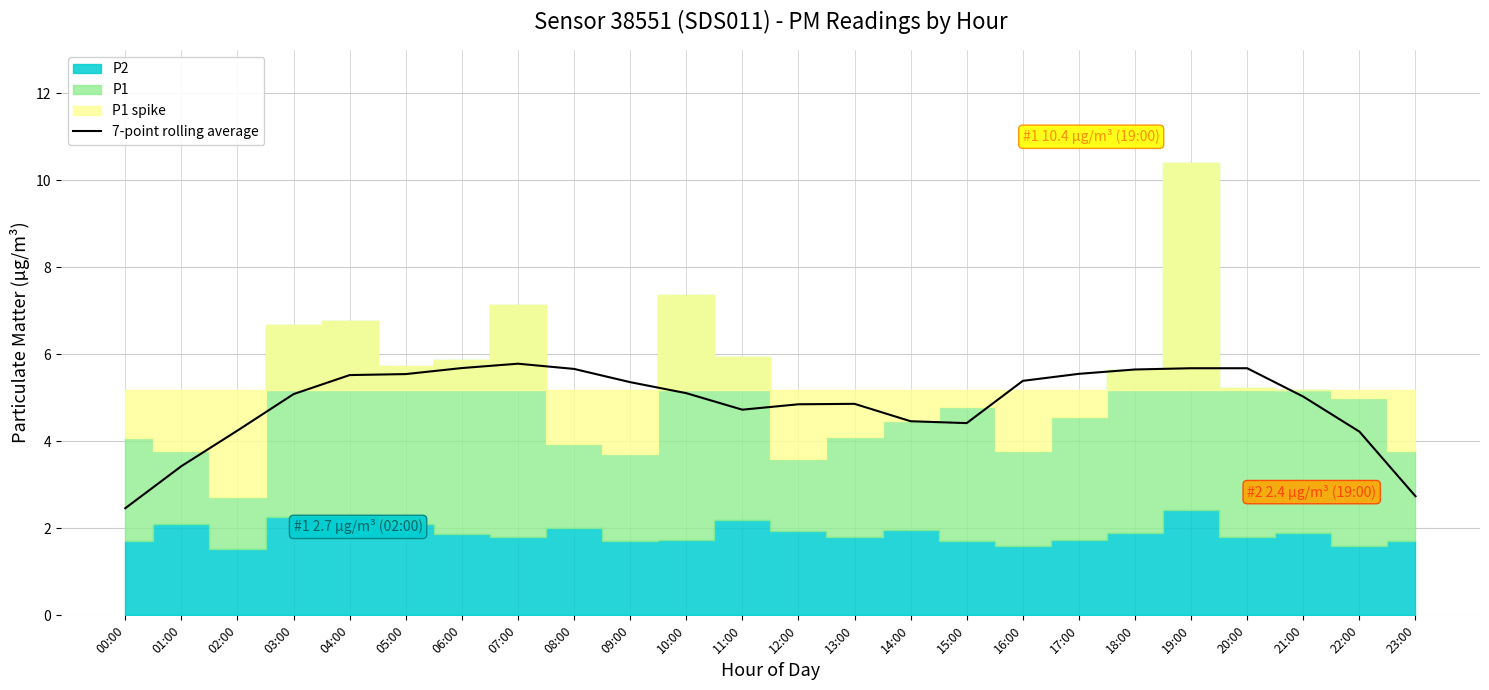

The chart shows a value of 1.3 at 22:00. True or false?

False